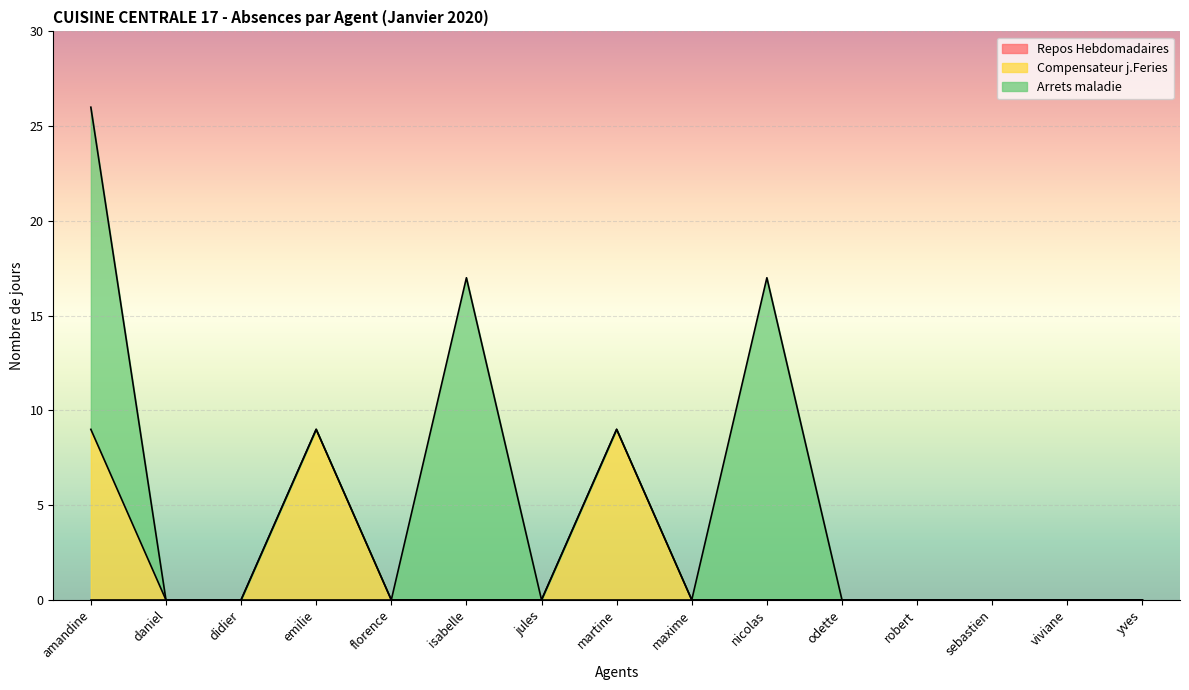

At how many categories does at least one series exceed 12?

3